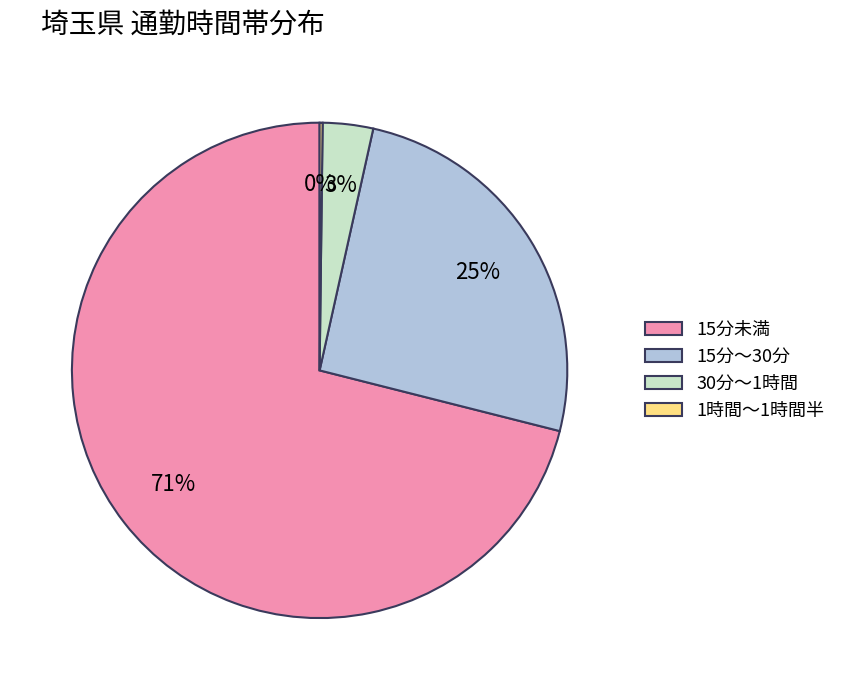

Which slice represents more than half of the pie?

15分未満